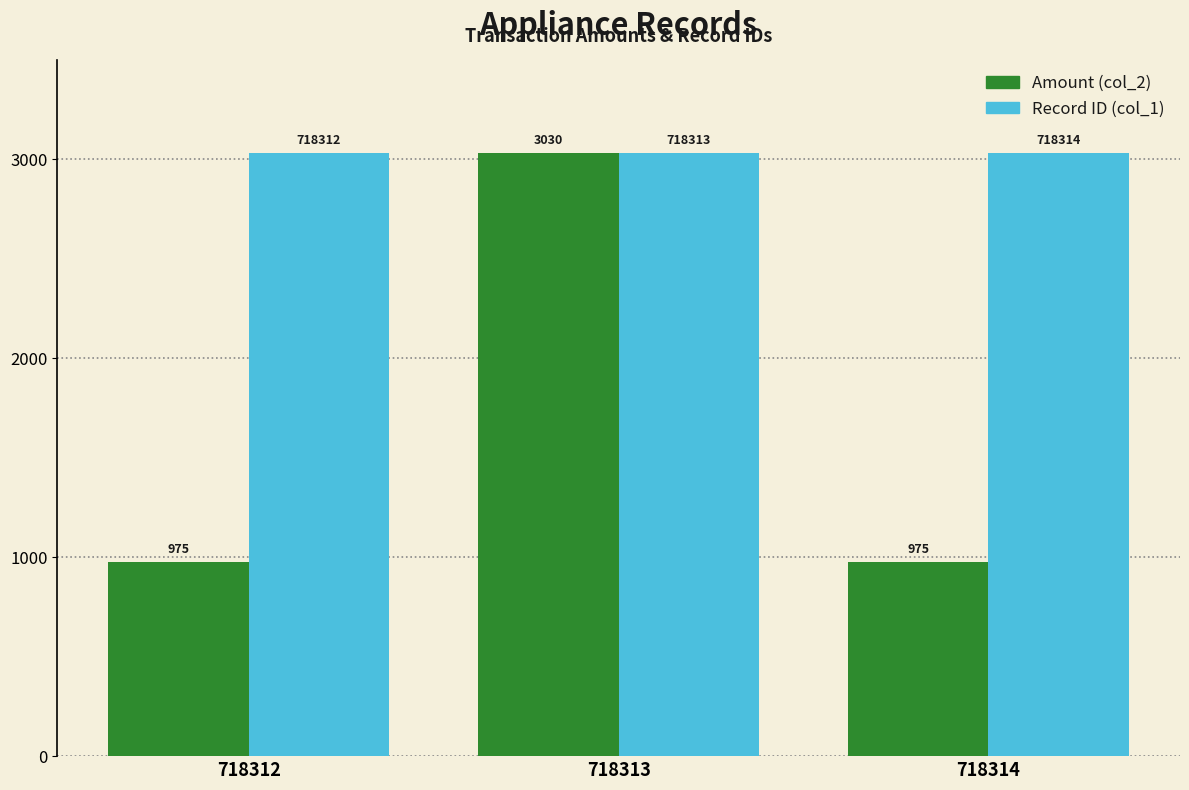

At which category is the sum across all series the highest?

718313